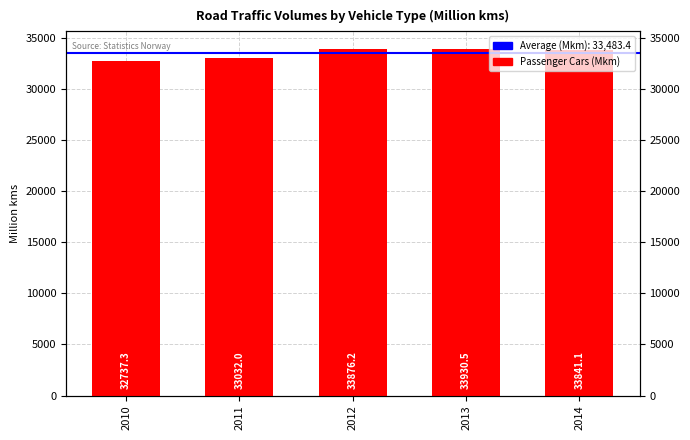

Reading left to right, what are all the values shown in this chart?

32737.3	33032.0	33876.2	33930.5	33841.1